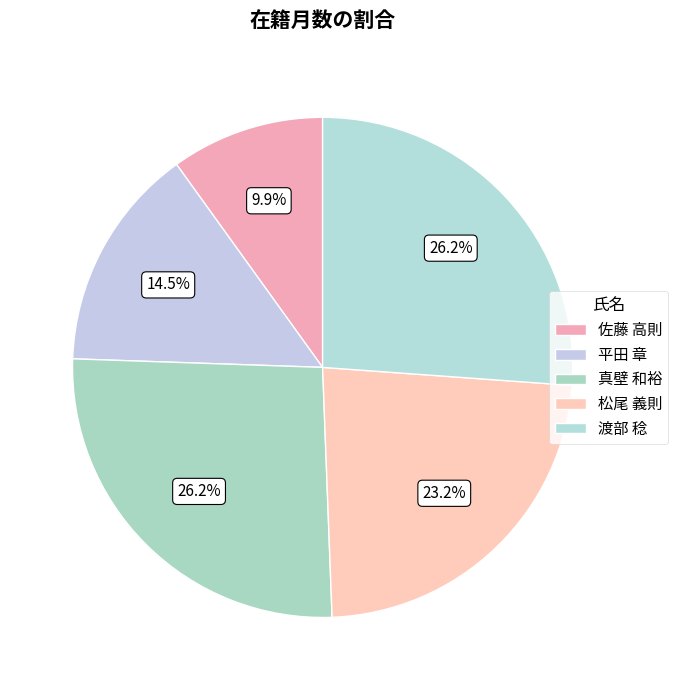

What percentage is the 真壁 和裕 slice, to the nearest percent?

26%